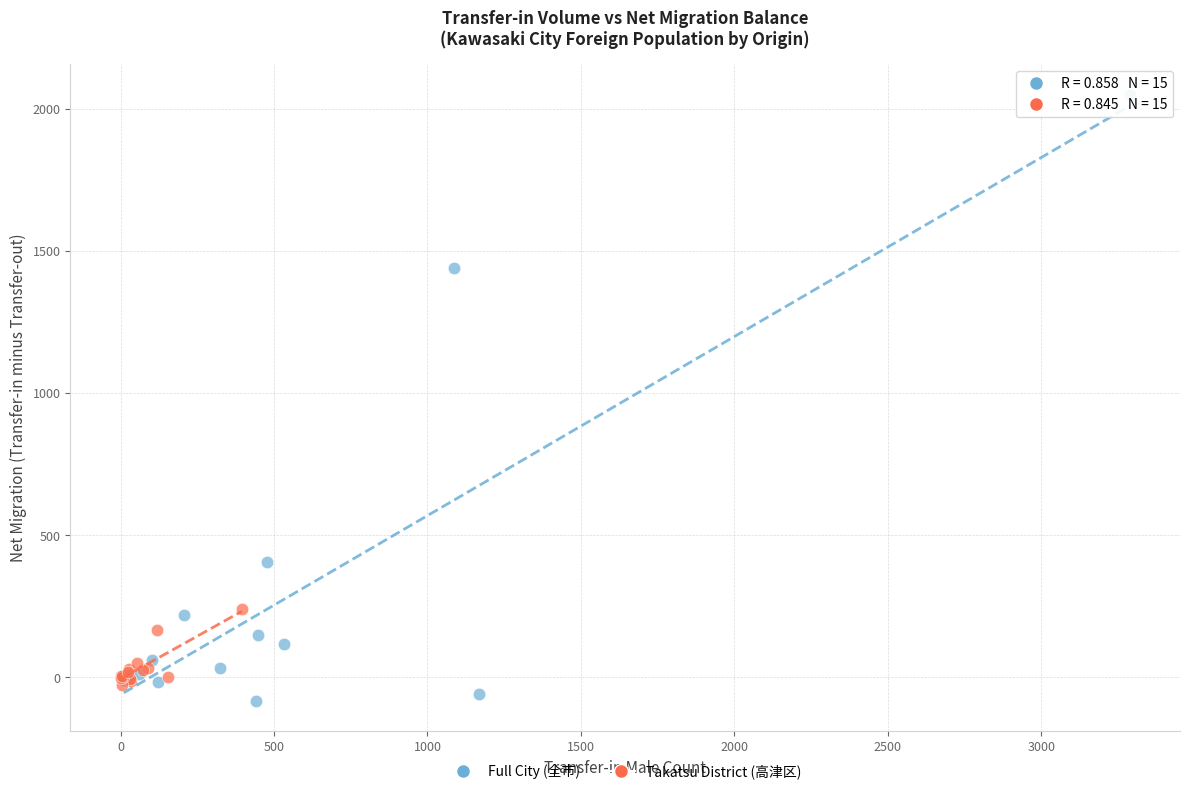

What are all the series names shown in the legend?

Full City (全市), Takatsu District (高津区)